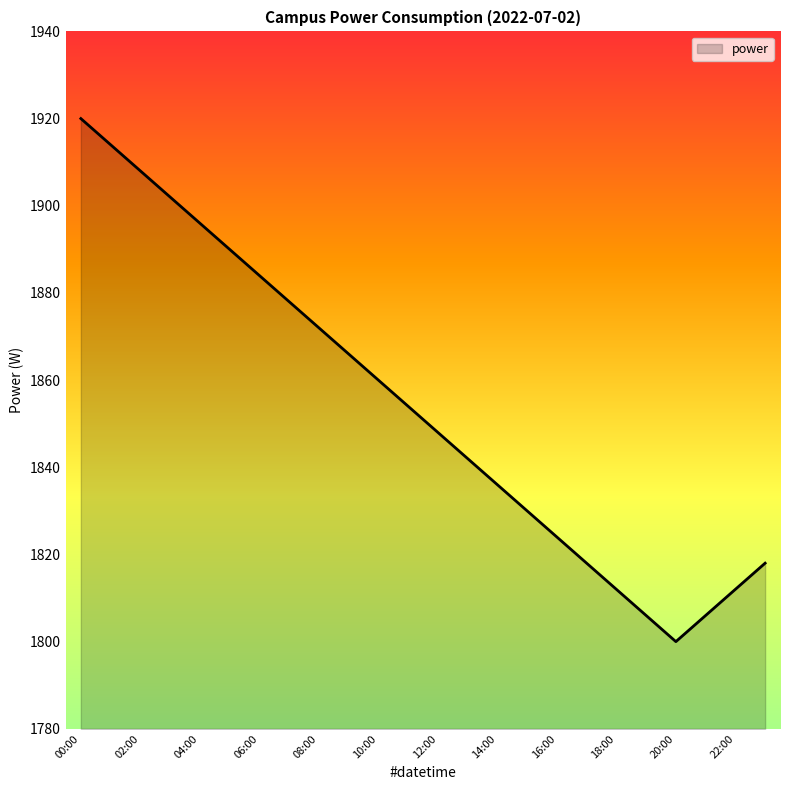

How many lines are shown in the chart?

1